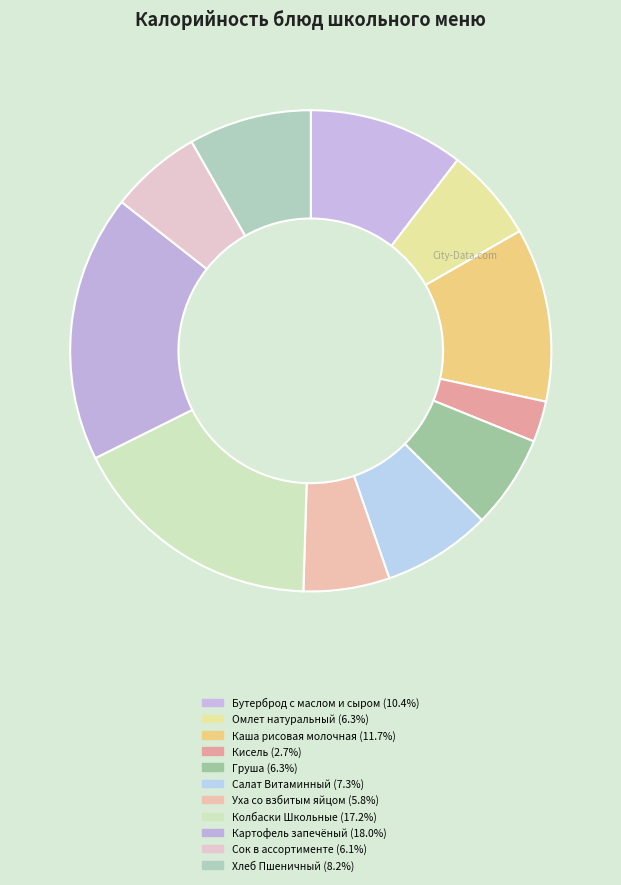

Is Омлет натуральный the majority of the pie?

No